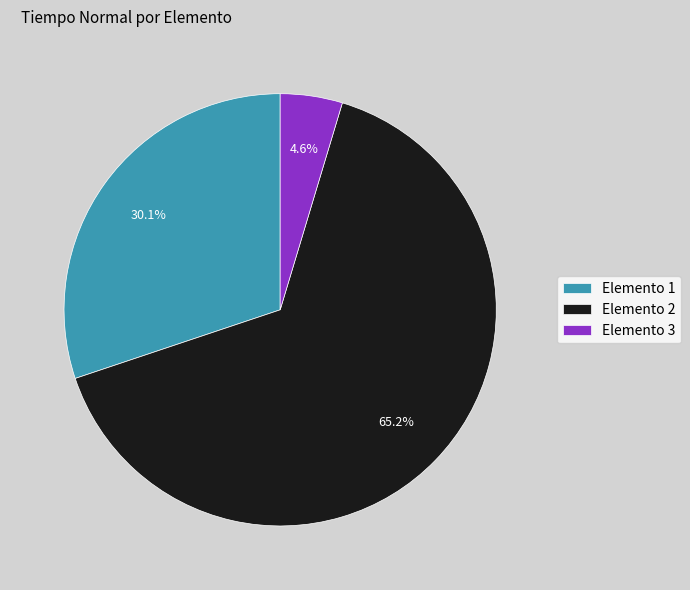

Is Elemento 3 the majority of the pie?

No